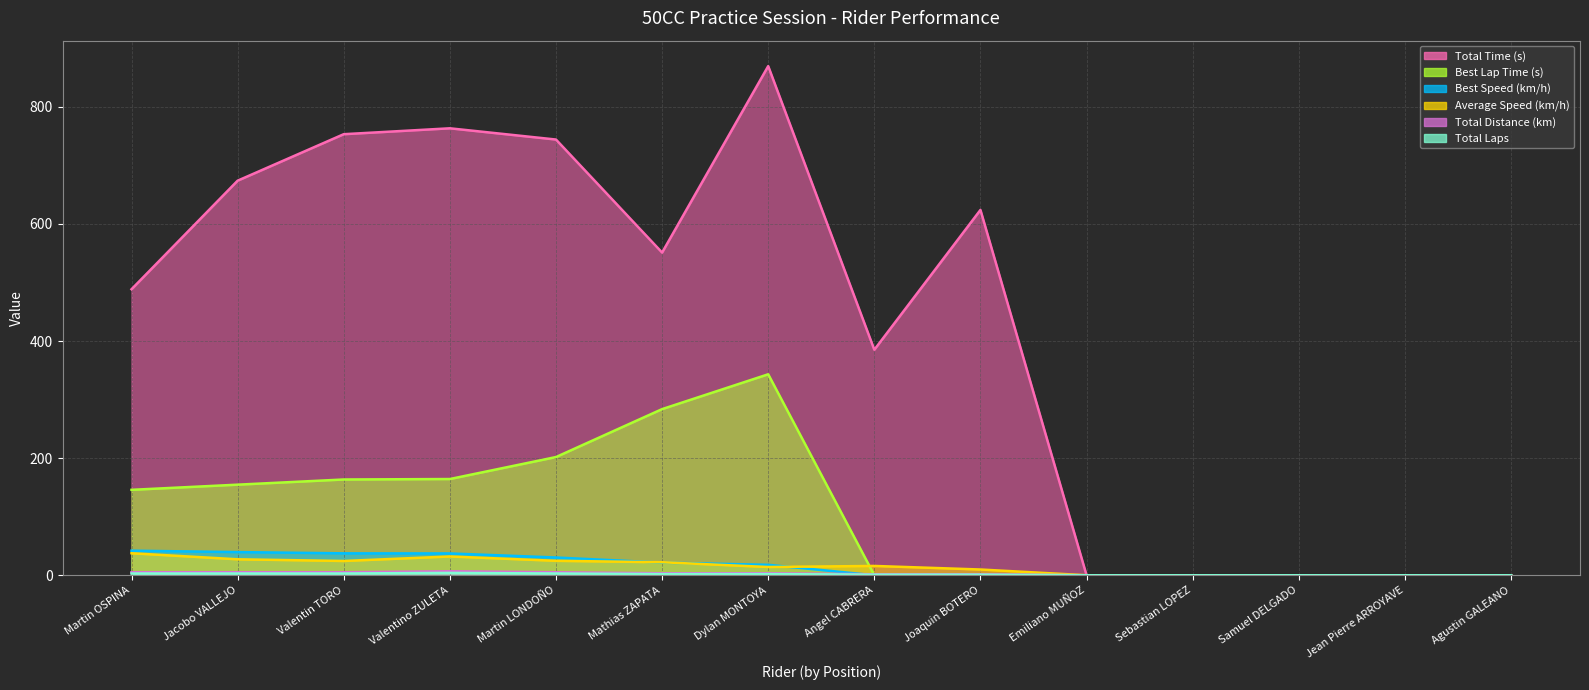

At how many categories does at least one series exceed 430?

8